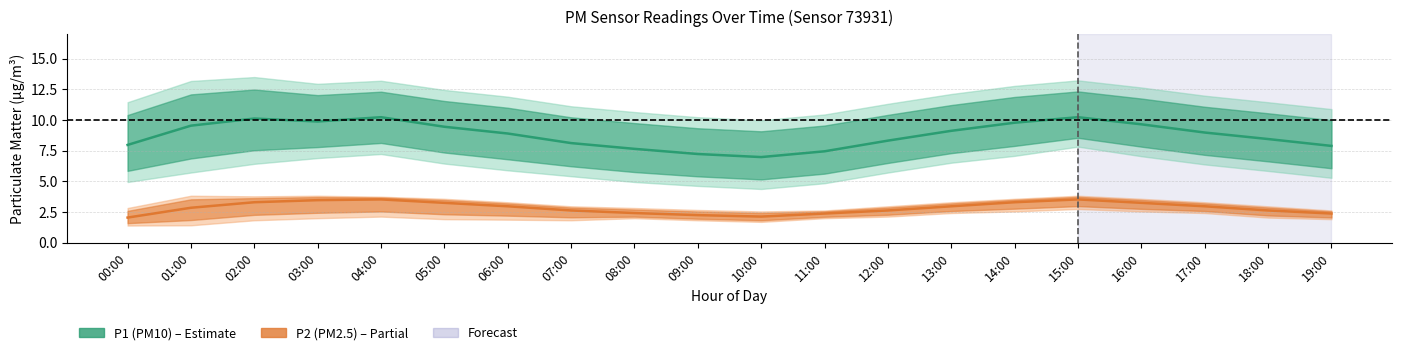

Is it true that P1 (PM10) equals 9.0 at 17:00?

True